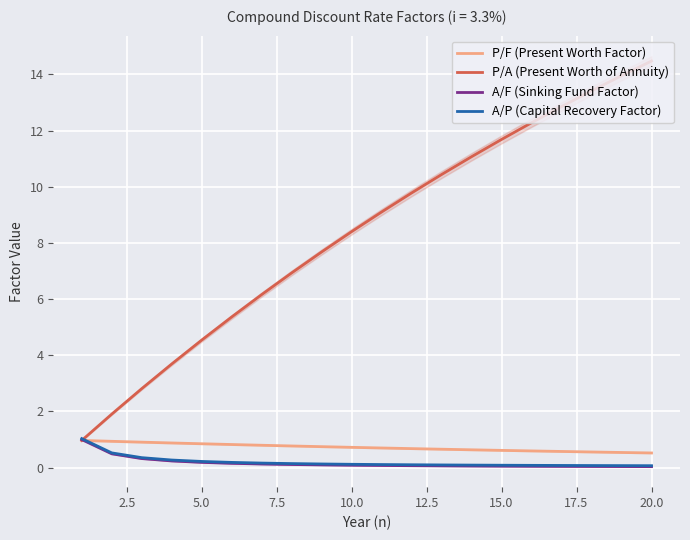

What is the maximum value for A/P (Capital Recovery Factor)?

1.0